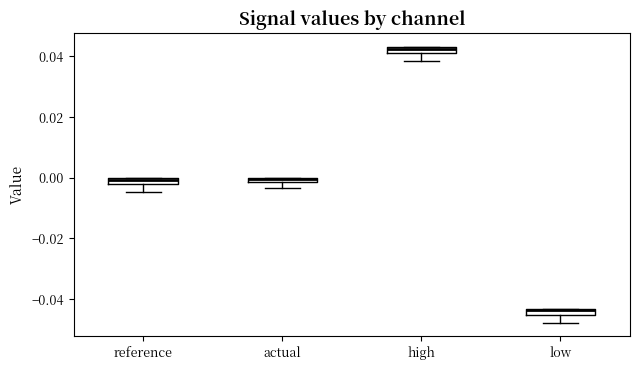

Where does the lower whisker of the box for actual end on the y-axis? The values are not printed on the chart, so give them approximately, as read against the axis.

-0.004